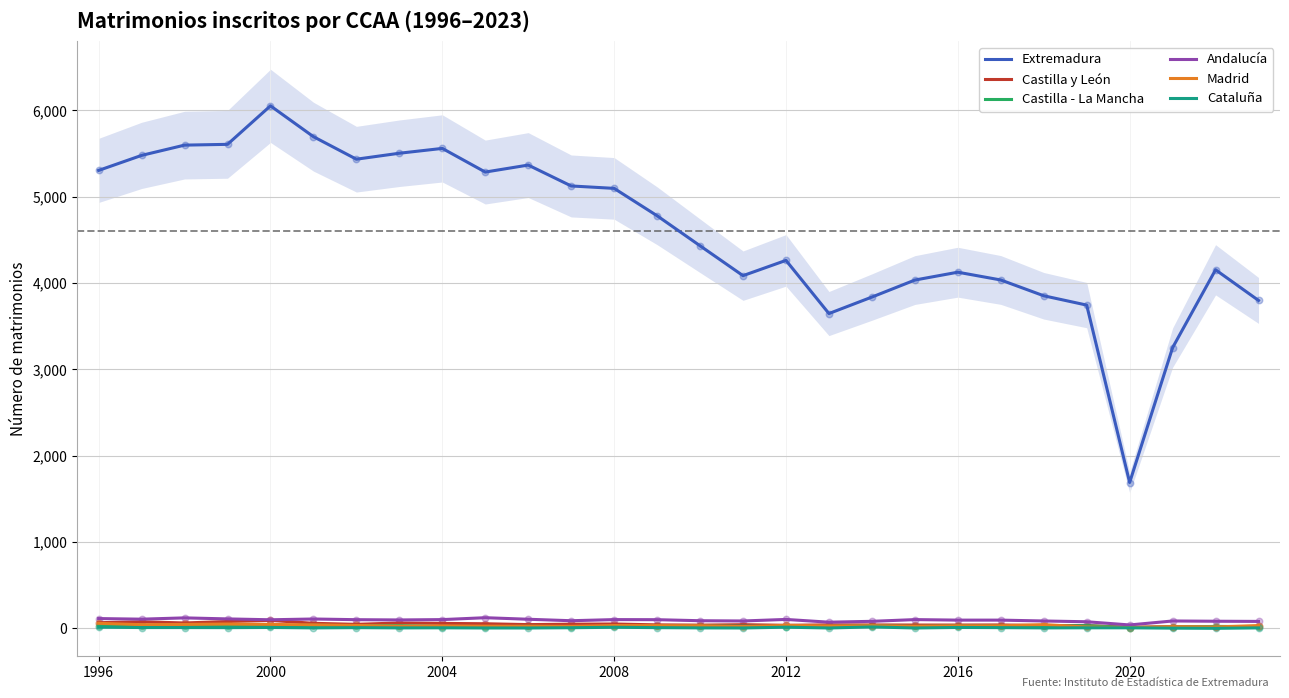

Which series has the largest total across all categories?

Extremadura